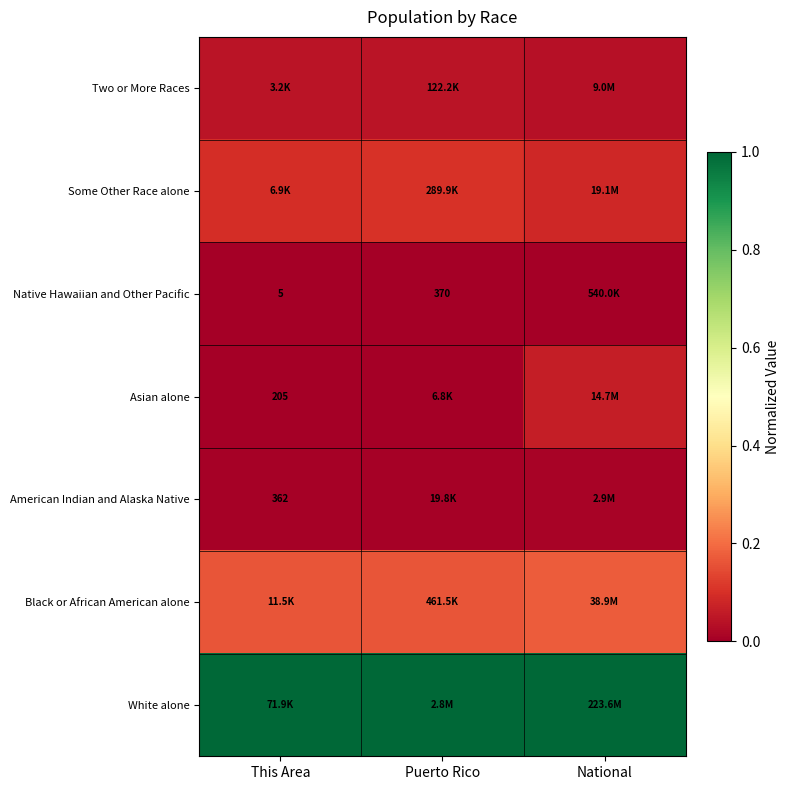

Is it true that American Indian and Alaska Native equals 0.0 at Puerto Rico?

False